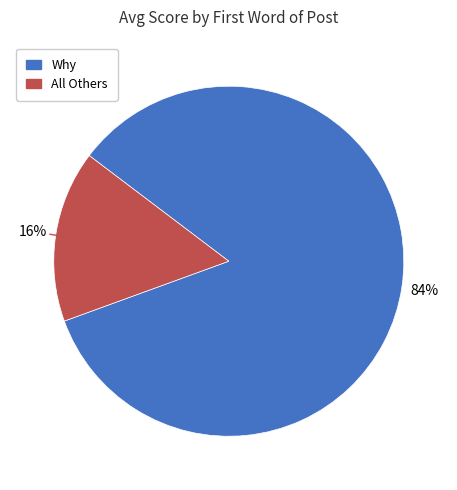

The Why slice represents 76% of the pie. True or false?

False